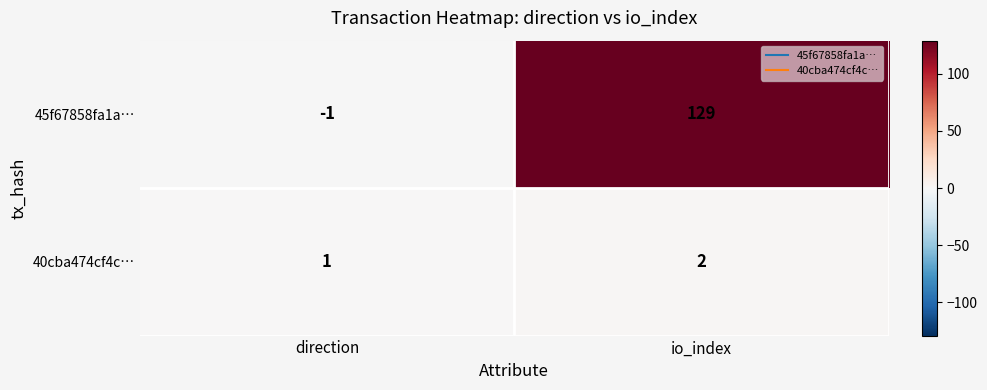

Rank the series by their maximum value, from highest to lowest.

45f67858fa1a…, 40cba474cf4c…